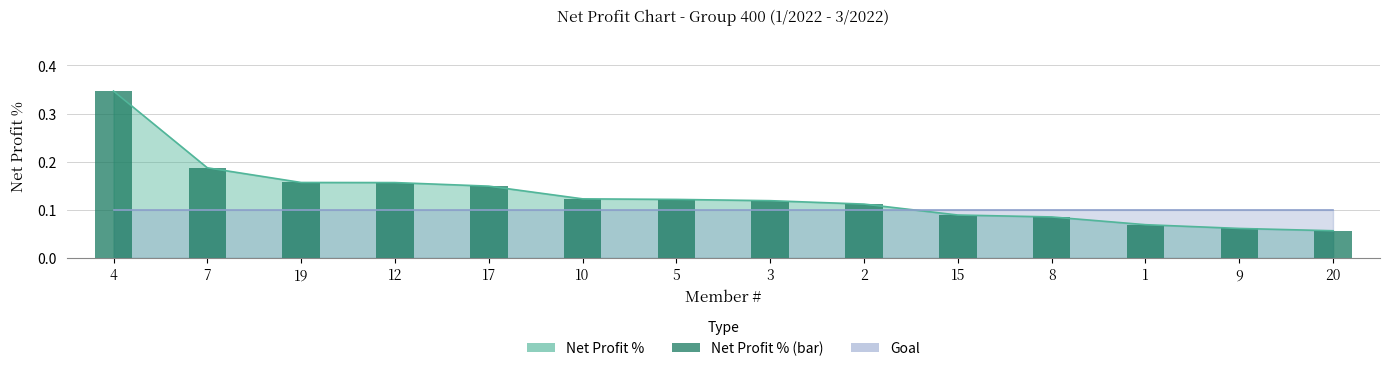

How many categories are shown in the chart?

14